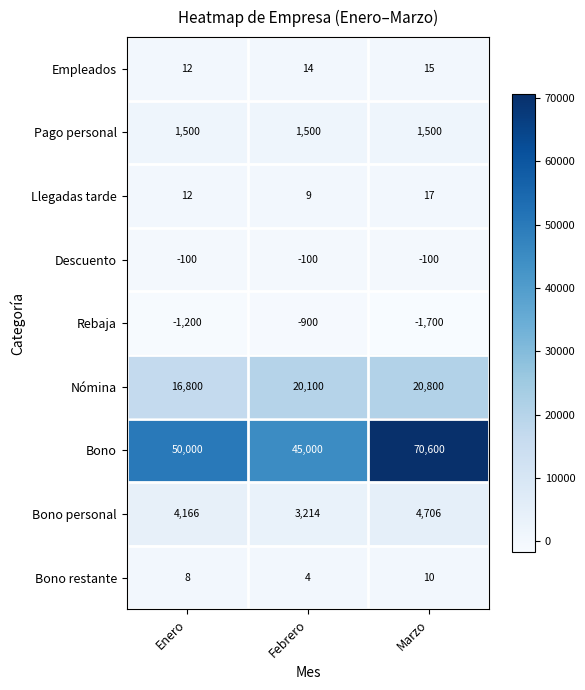

How many distinct data groups are displayed?

9